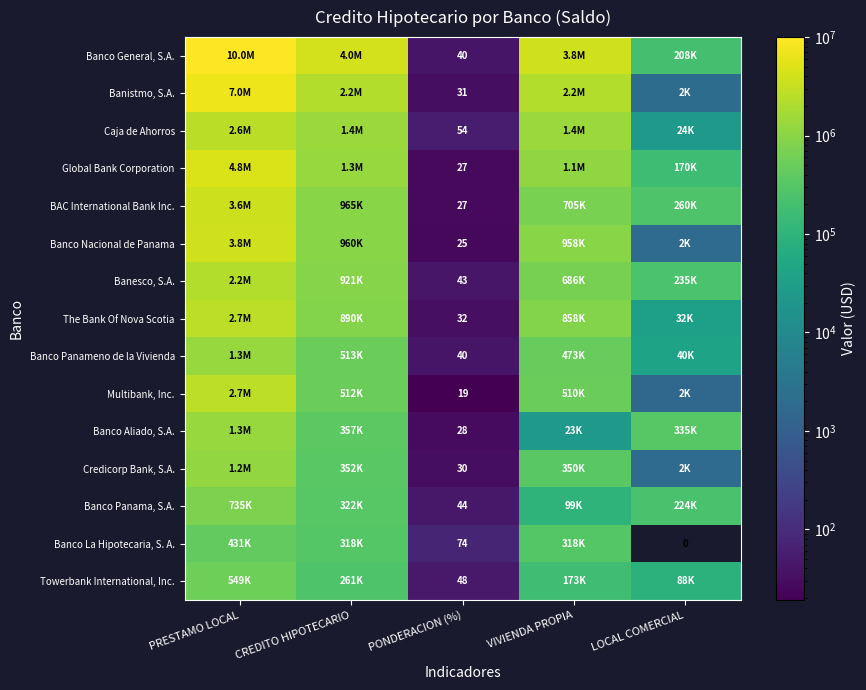

At which label is Banco Panama, S.A. closest to 367354?

CREDITO HIPOTECARIO